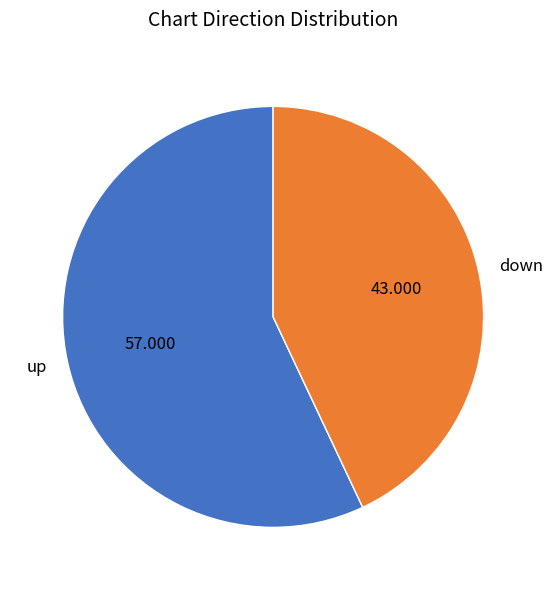

Between down and up, which is larger?

up